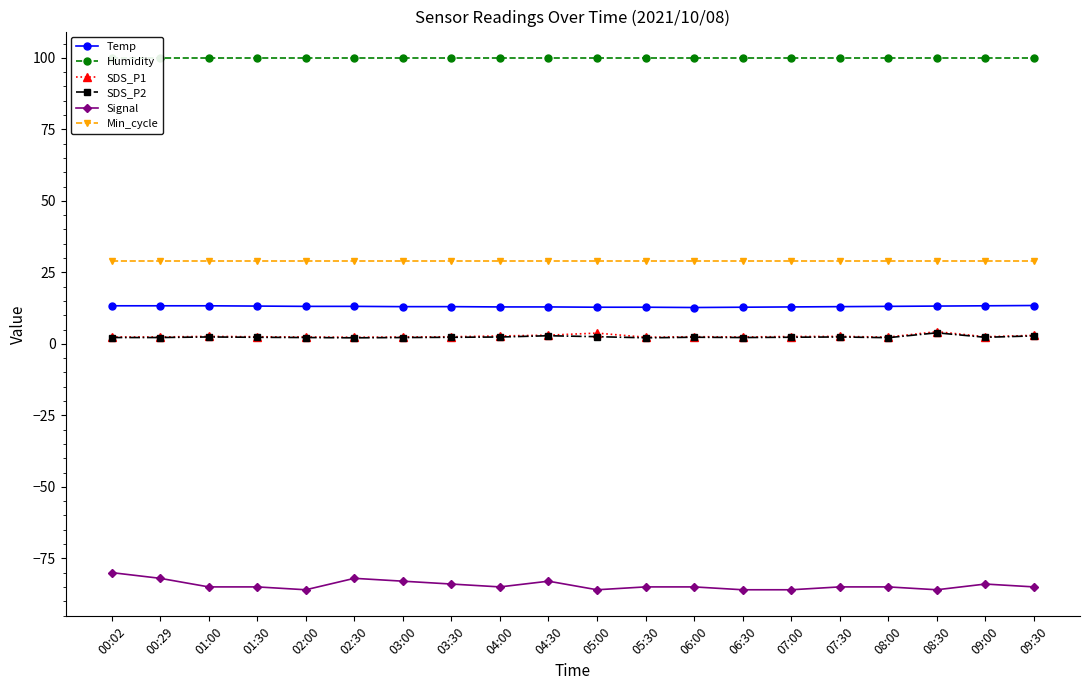

What is the difference between the SDS_P2 values at 04:30 and 06:00?

0.5